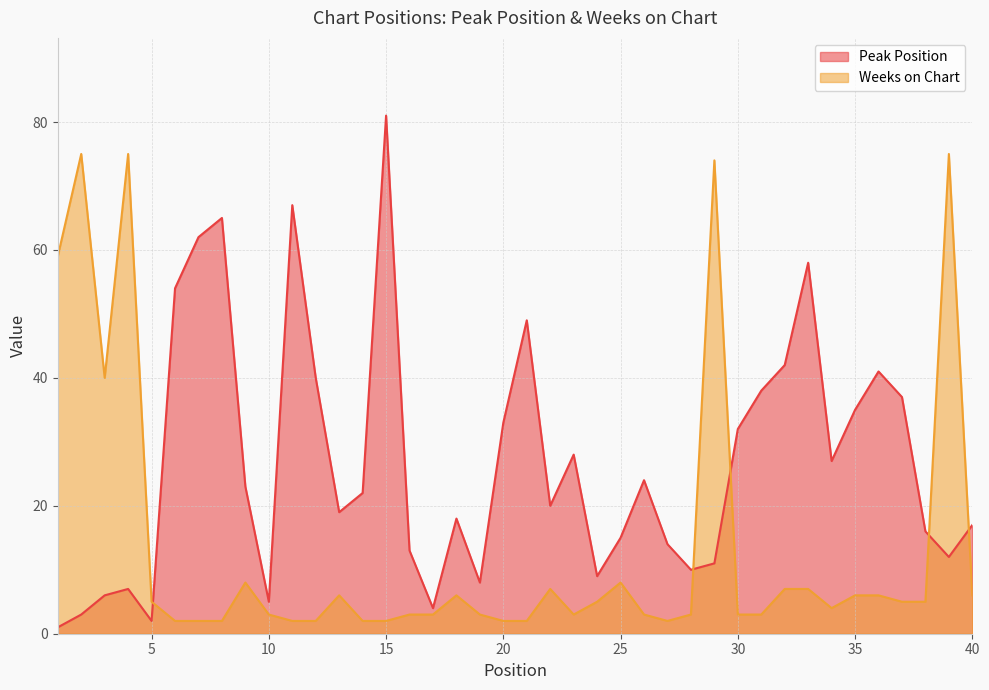

What is the difference between the maximum and second lowest values in the Peak Position series?

79